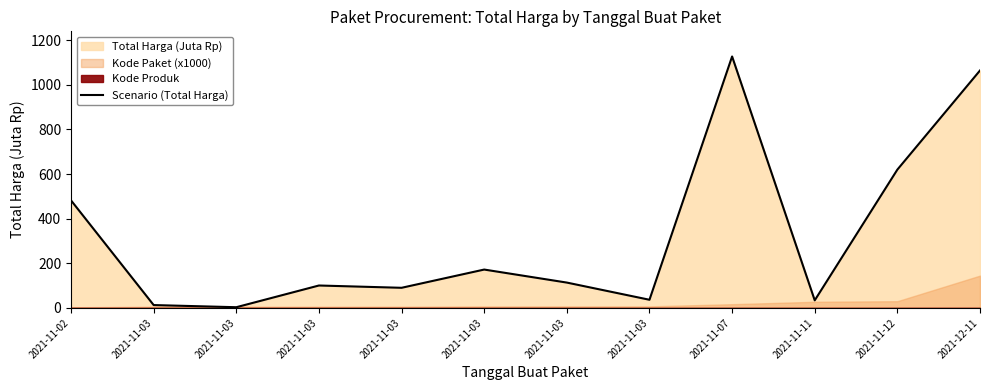

What is the sum of the values at 2021-11-07 and 2021-12-11?

2190.8